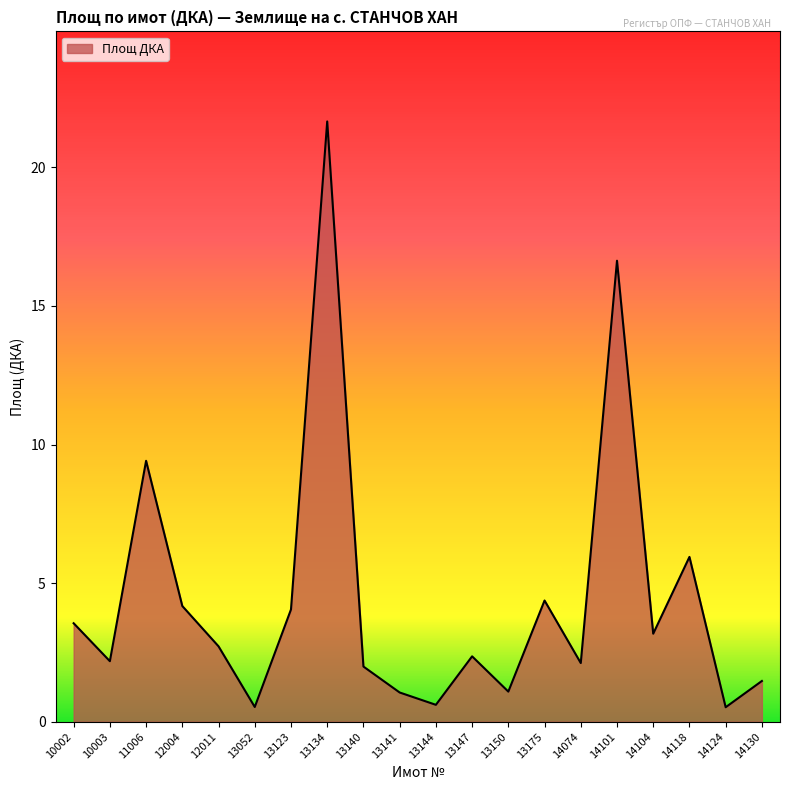

Which has a higher value, 14130 or 14118?

14118